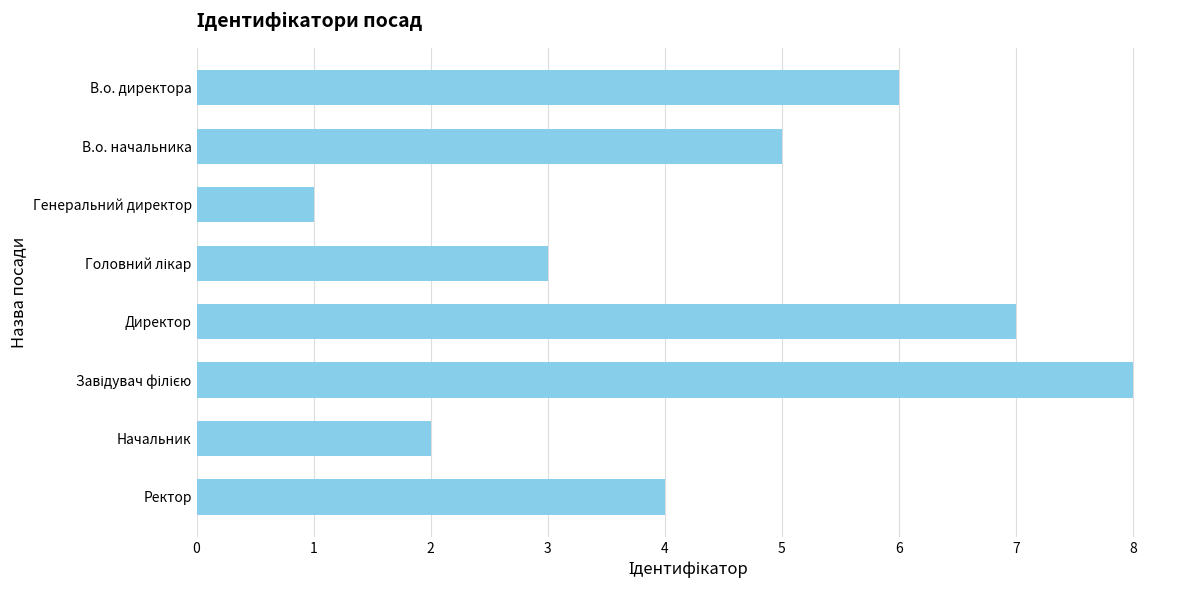

How many data points are less than 5?

4